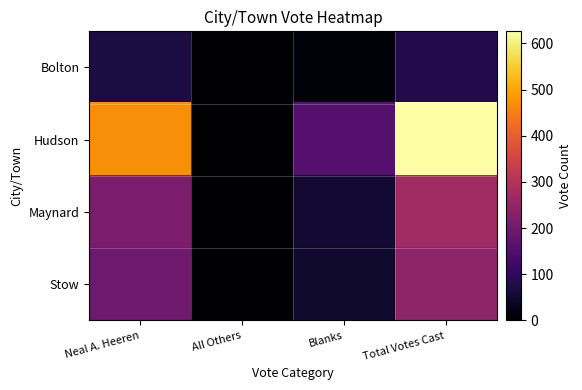

What is the difference between the highest and lowest values at Blanks?

144